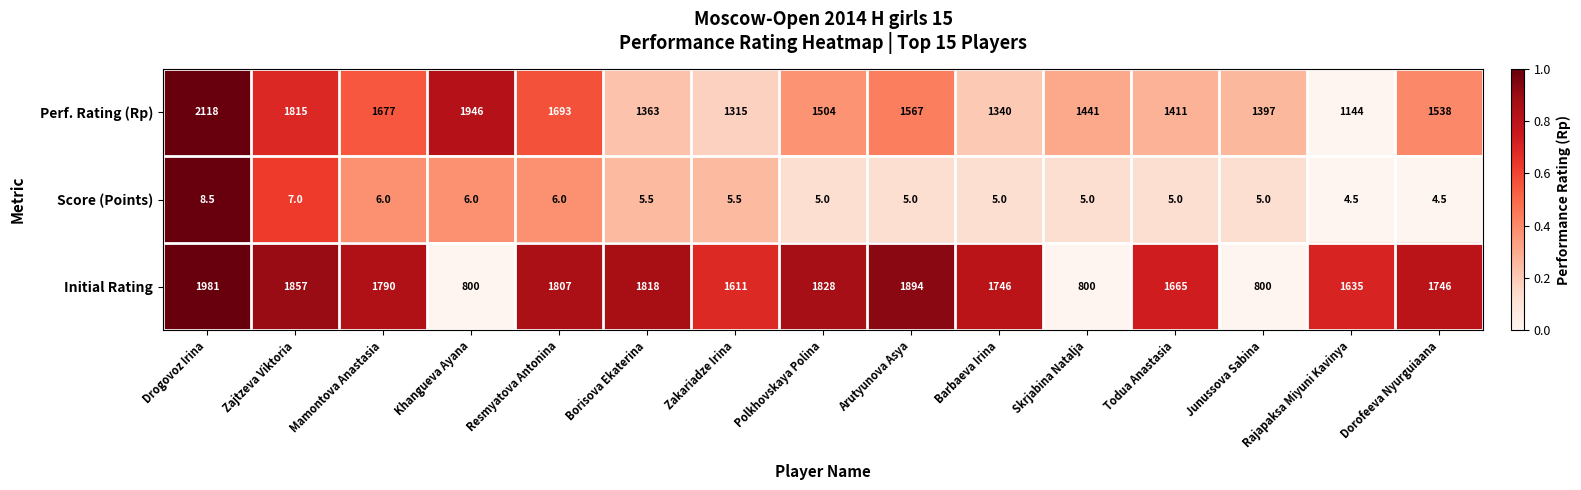

Which label corresponds to the largest value in the chart?

Drogovoz Irina